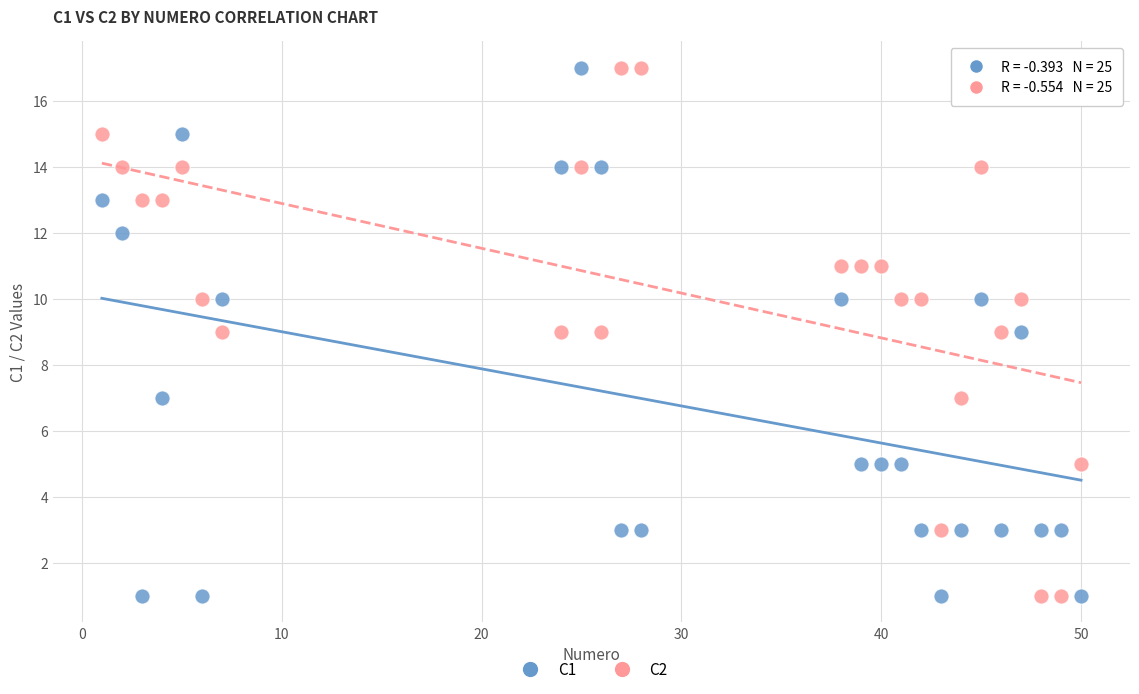

What is the X range (max minus min) for the scatter plot?

49